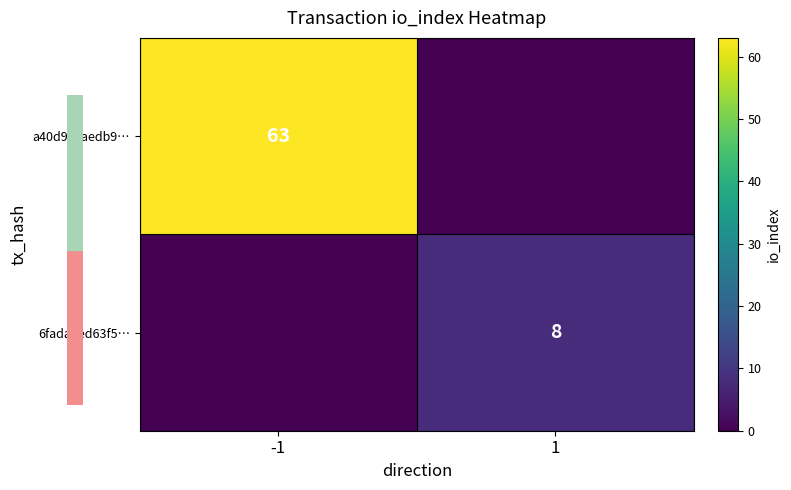

The a40d9caaedb9… series shows 25 at -1. True or false?

False